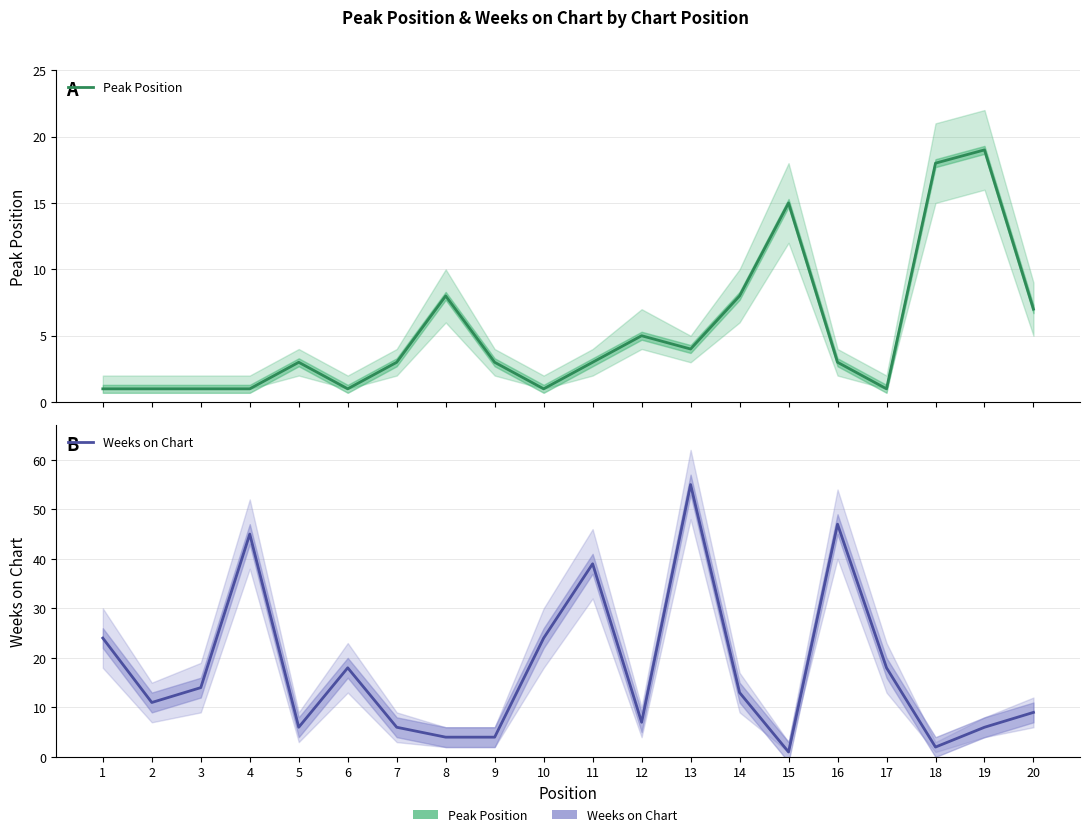

What is the difference between the highest and lowest values at 15?

14